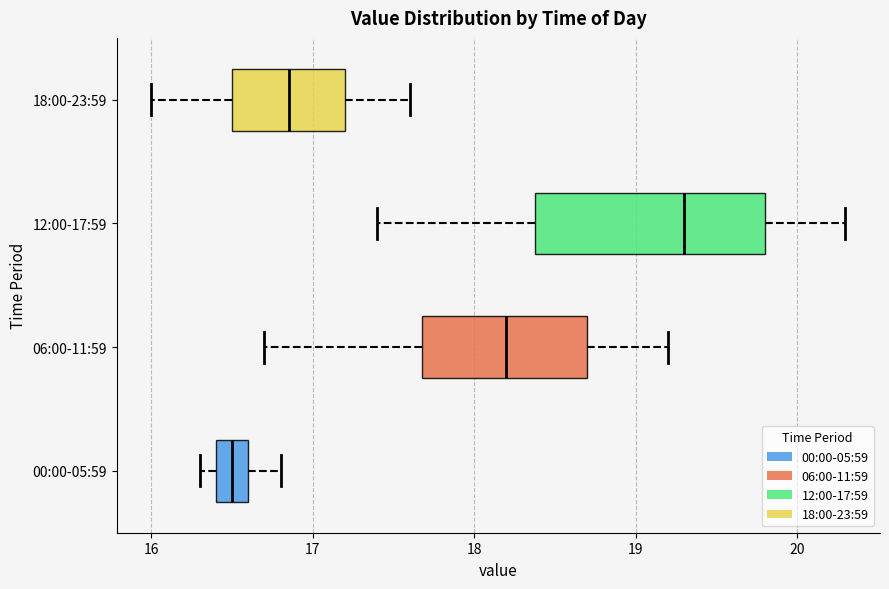

Where is the right edge of the box for 12:00-17:59 on the x-axis? The values are not printed on the chart, so give them approximately, as read against the axis.

19.8